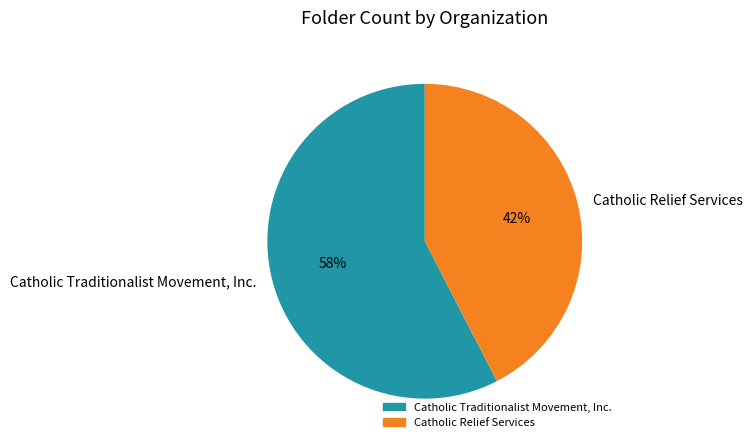

Rank the categories by value from lowest to highest.

Catholic Relief Services, Catholic Traditionalist Movement, Inc.